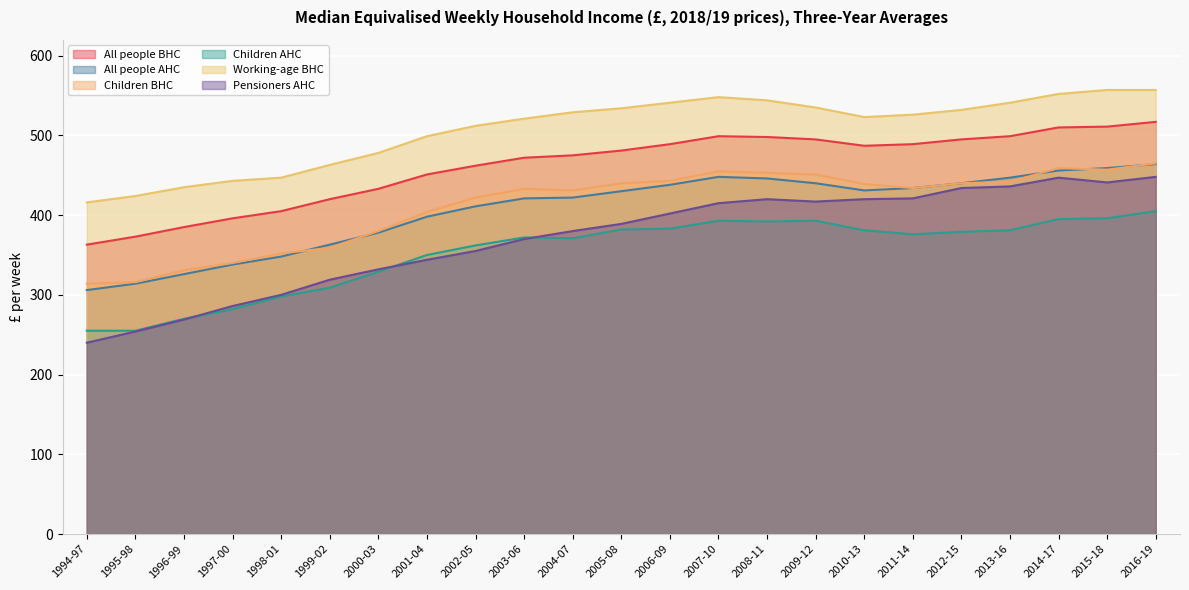

What is the difference between the highest and lowest values at 2010-13?

142